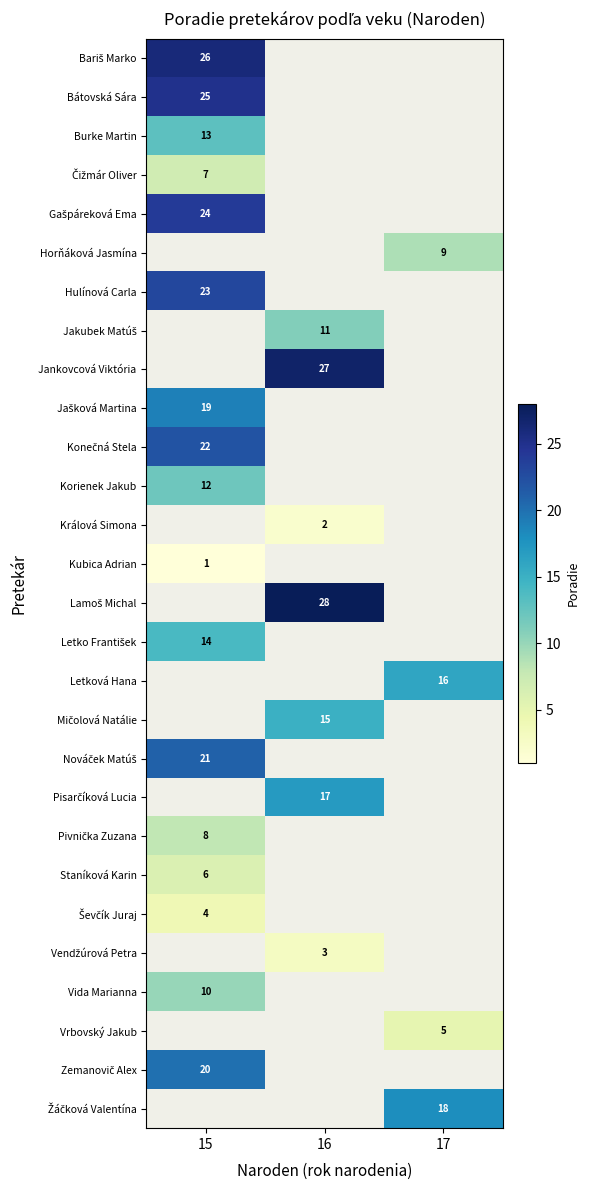

True or false: Horňáková Jasmína has a value of 9 at 17.

True